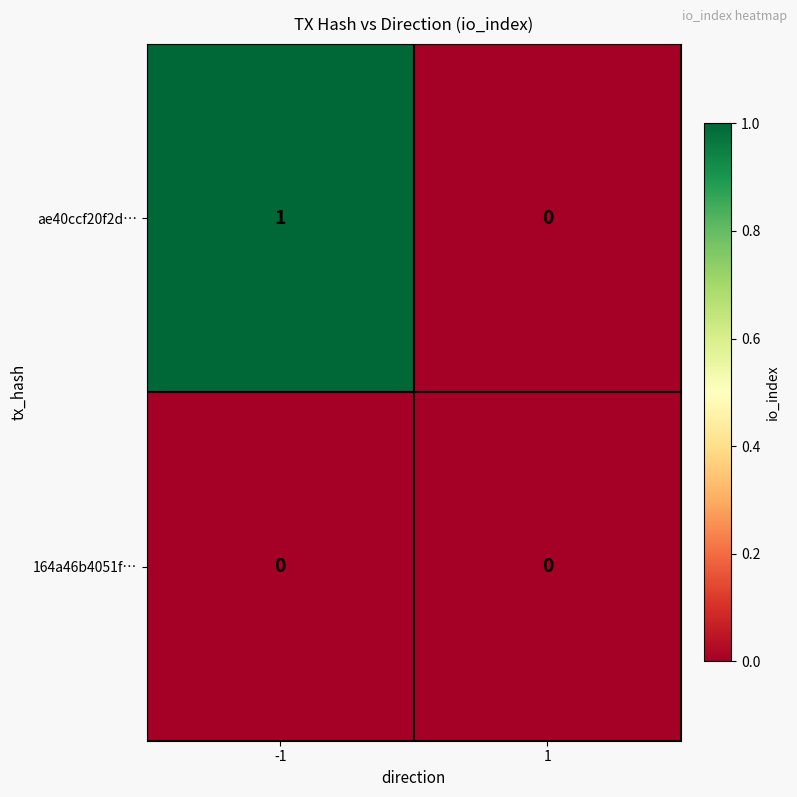

The 164a46b4051f… series shows 0 at 1. True or false?

True